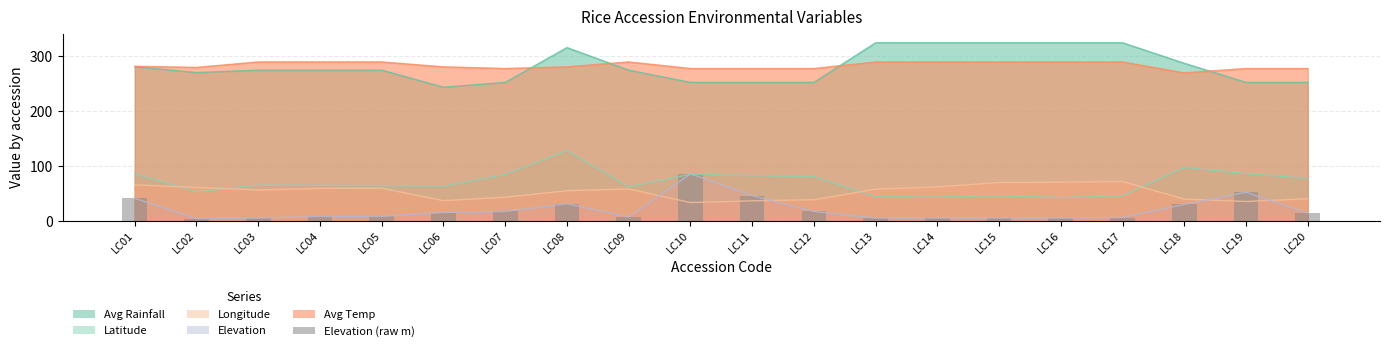

Count the number of categories in the chart.

20